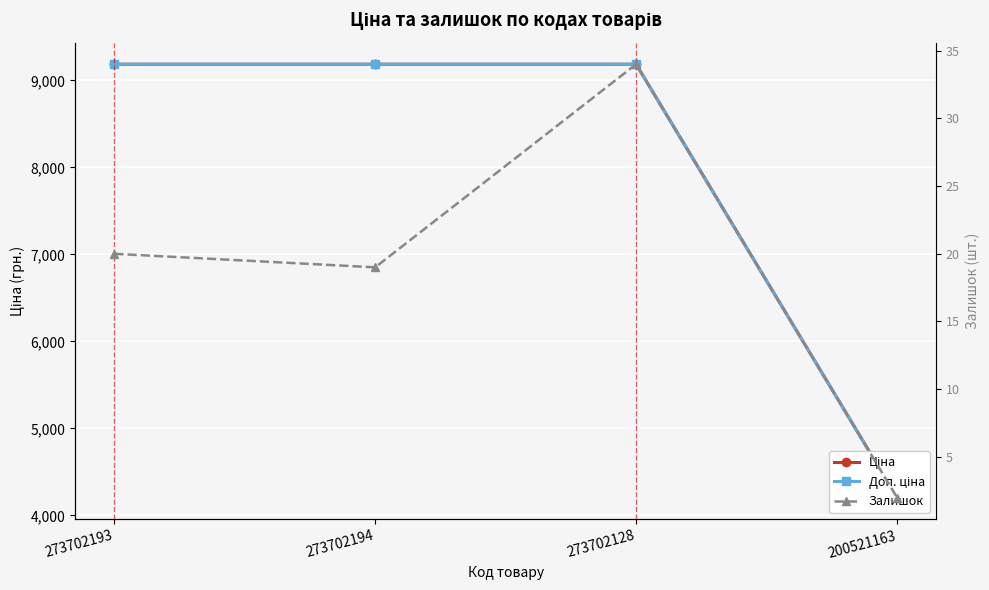

How many data points does each series have?

4